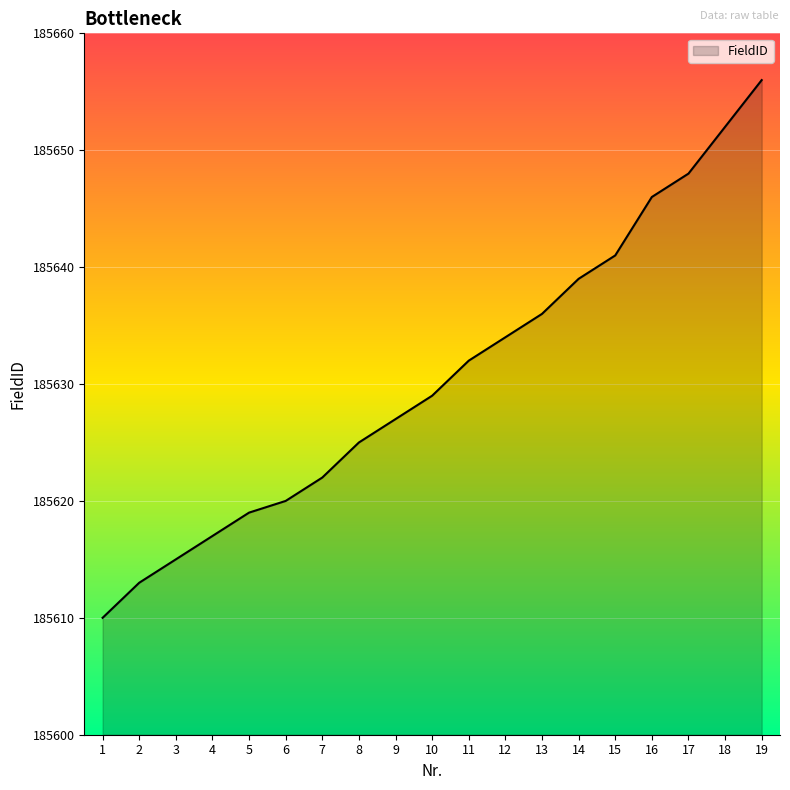

Reading right to left, what are all the values shown in this chart?

19=185656	18=185652	17=185648	16=185646	15=185641	14=185639	13=185636	12=185634	11=185632	10=185629	9=185627	8=185625	7=185622	6=185620	5=185619	4=185617	3=185615	2=185613	1=185610